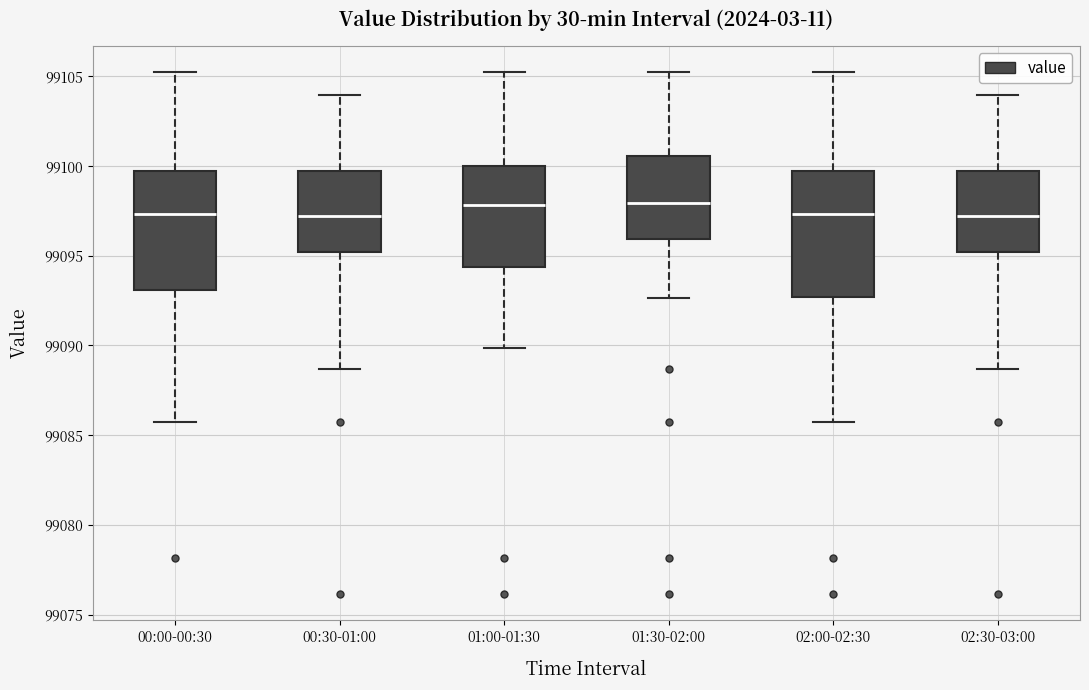

Reading left to right, read every box against the y-axis: the position of its median line, the range the box covers, and the ends of its whiskers. The values are not printed on the chart, so give them approximately, as read against the axis.

00:00-00:30: median 99097.5, box 99093.0 to 99099.5, whiskers 99085.5 to 99105.5
00:30-01:00: median 99097.0, box 99095.0 to 99099.5, whiskers 99088.5 to 99104.0
01:00-01:30: median 99098.0, box 99094.5 to 99100.0, whiskers 99090.0 to 99105.5
01:30-02:00: median 99098.0, box 99096.0 to 99100.5, whiskers 99092.5 to 99105.5
02:00-02:30: median 99097.5, box 99092.5 to 99099.5, whiskers 99085.5 to 99105.5
02:30-03:00: median 99097.0, box 99095.0 to 99099.5, whiskers 99088.5 to 99104.0